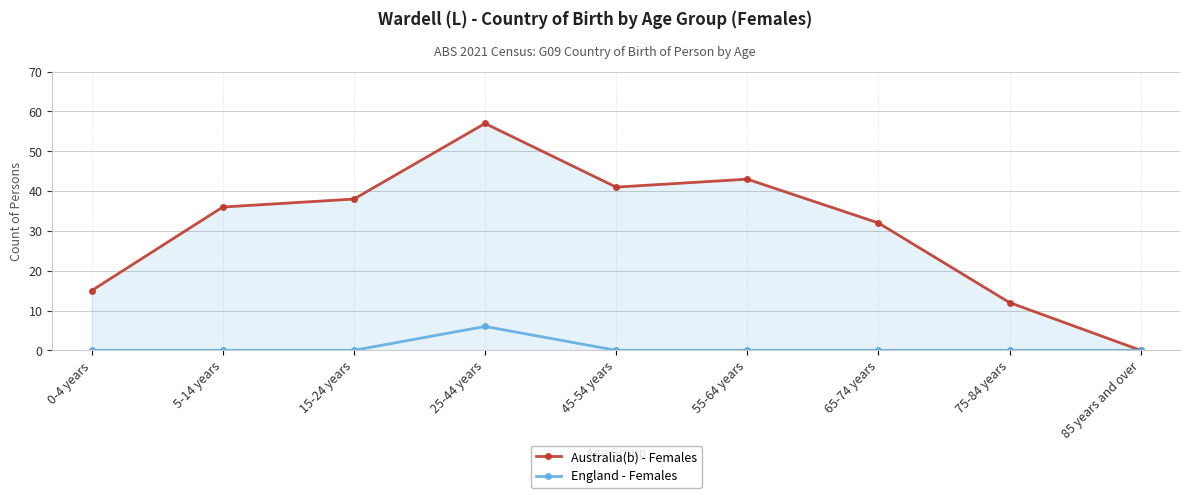

At which category is the sum across all series the highest?

25-44 years